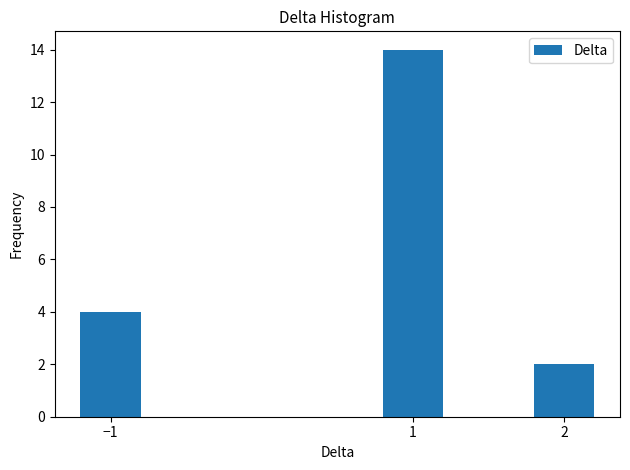

Reading left to right, list all the values displayed in this chart.

4	14	2